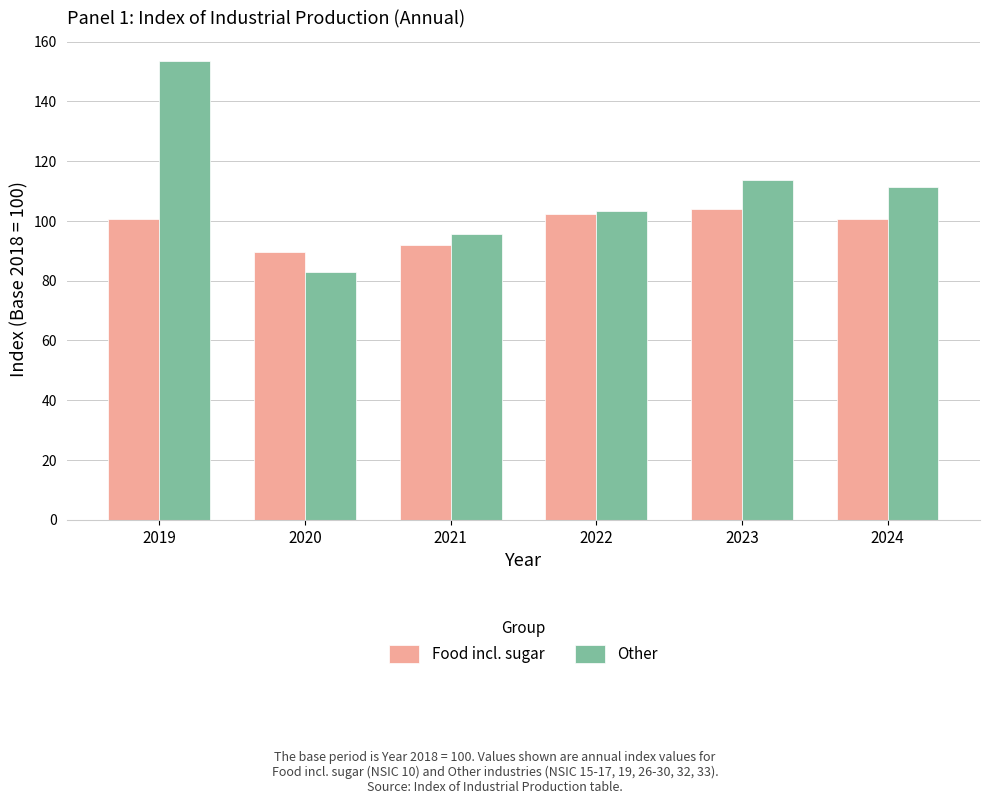

At which label does Food incl. sugar reach its minimum?

2020